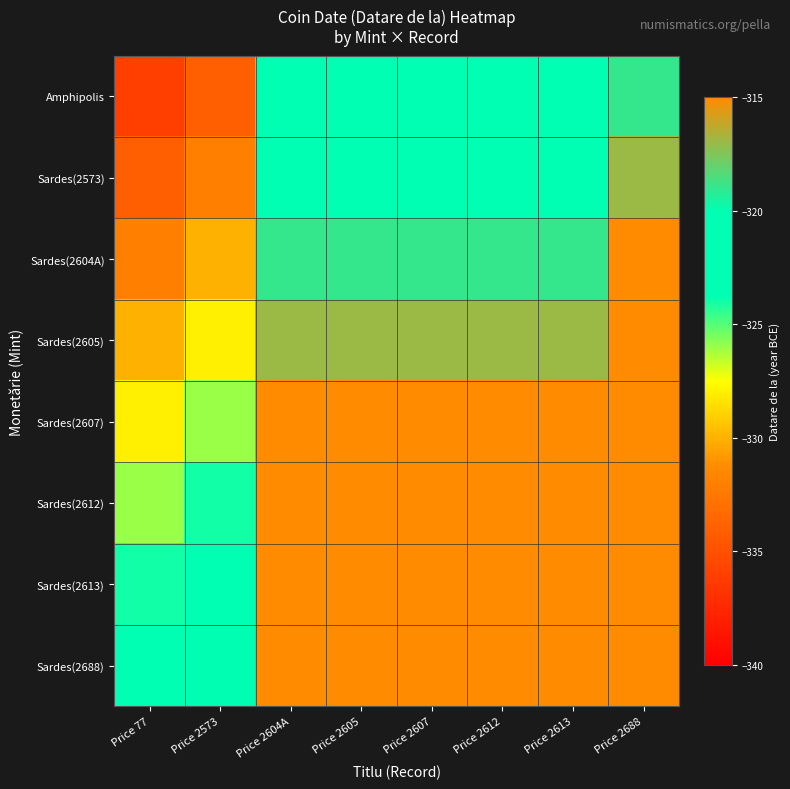

Which series has the largest range (max minus min)?

Amphipolis